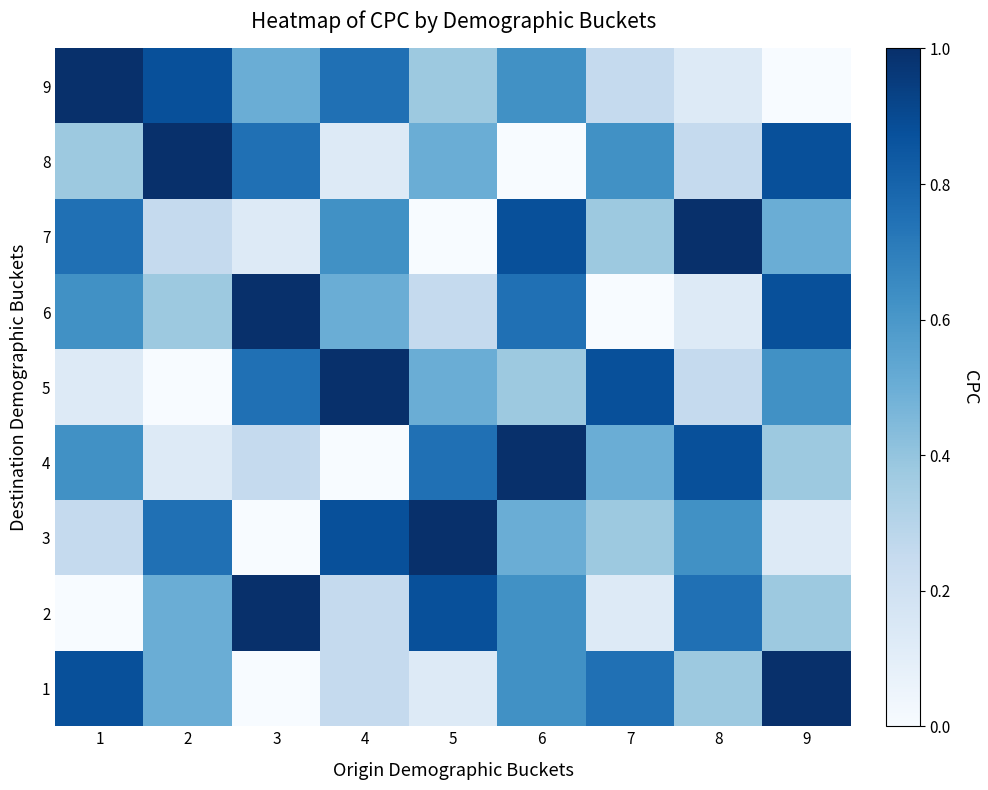

Reading right to left, extract all data points from this chart.

1: 9=1.0	8=0.4	7=0.8	6=0.6	5=0.1	4=0.2	3=0.0	2=0.5	1=0.9
2: 9=0.4	8=0.8	7=0.1	6=0.6	5=0.9	4=0.2	3=1.0	2=0.5	1=0.0
3: 9=0.1	8=0.6	7=0.4	6=0.5	5=1.0	4=0.9	3=0.0	2=0.8	1=0.2
4: 9=0.4	8=0.9	7=0.5	6=1.0	5=0.8	4=0.0	3=0.2	2=0.1	1=0.6
5: 9=0.6	8=0.2	7=0.9	6=0.4	5=0.5	4=1.0	3=0.8	2=0.0	1=0.1
6: 9=0.9	8=0.1	7=0.0	6=0.8	5=0.2	4=0.5	3=1.0	2=0.4	1=0.6
7: 9=0.5	8=1.0	7=0.4	6=0.9	5=0.0	4=0.6	3=0.1	2=0.2	1=0.8
8: 9=0.9	8=0.2	7=0.6	6=0.0	5=0.5	4=0.1	3=0.8	2=1.0	1=0.4
9: 9=0.0	8=0.1	7=0.2	6=0.6	5=0.4	4=0.8	3=0.5	2=0.9	1=1.0